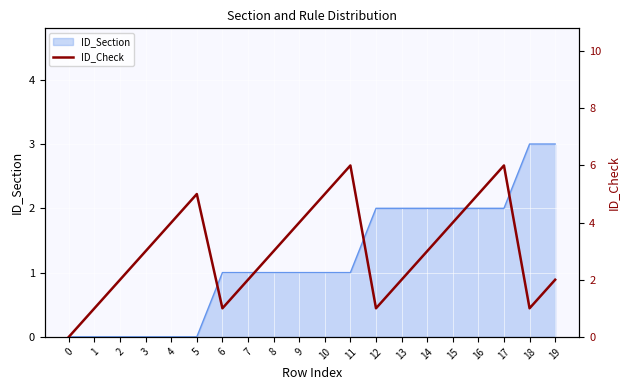

Reading left to right, what are all the values shown in this chart?

0=0	1=1	2=2	3=3	4=4	5=5	6=1	7=2	8=3	9=4	10=5	11=6	12=1	13=2	14=3	15=4	16=5	17=6	18=1	19=2